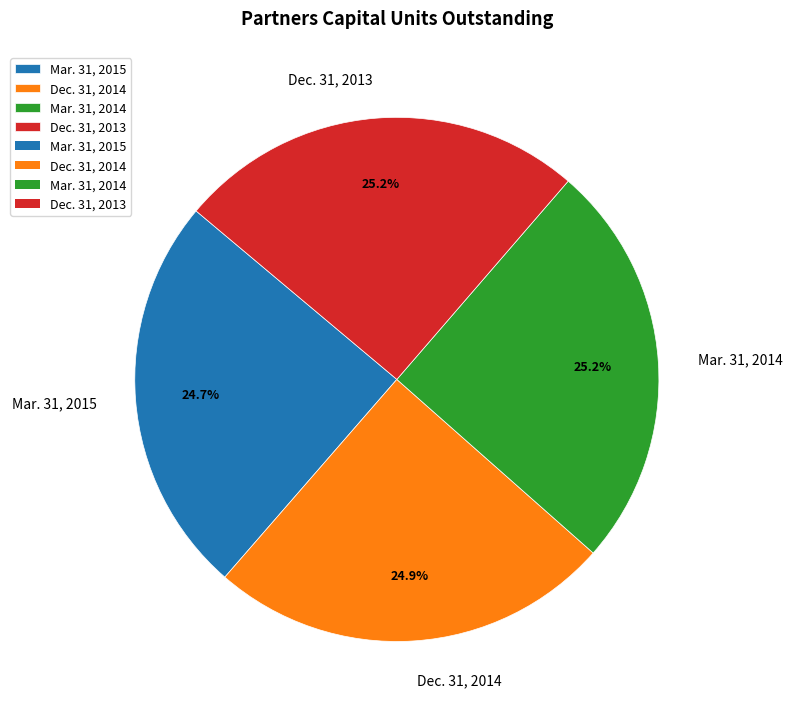

Is it true that Mar. 31, 2015 is 37% of the pie?

False